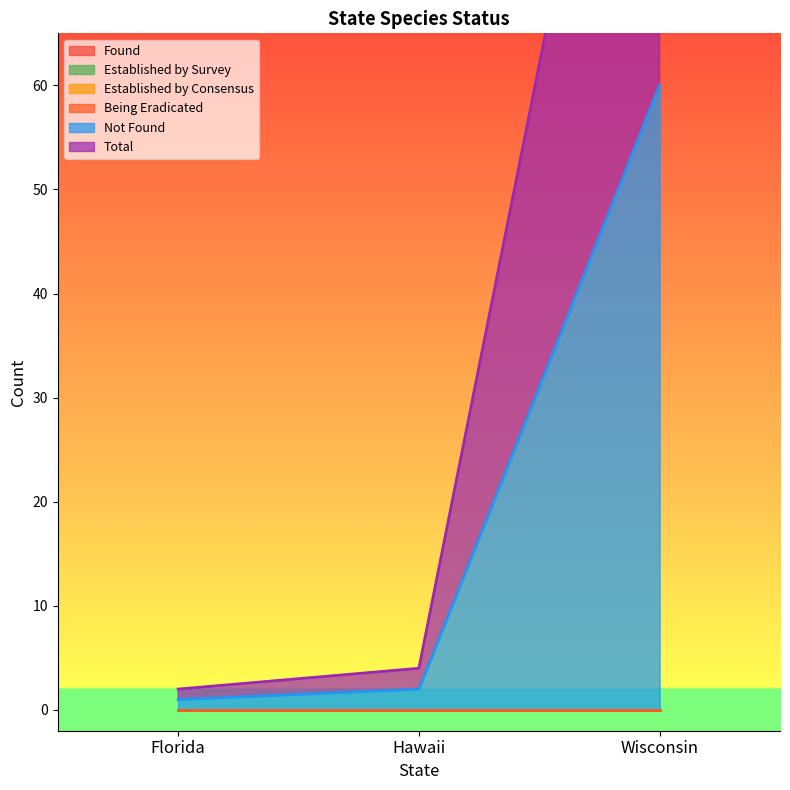

How many data points does each series have?

3